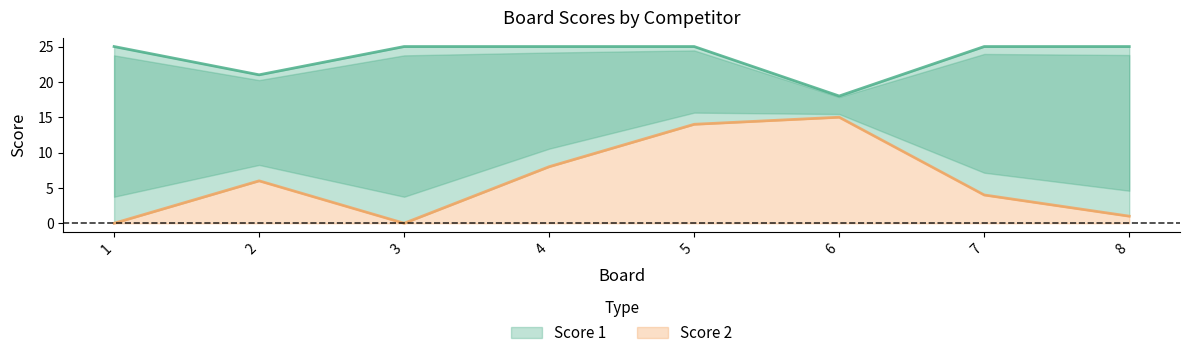

What is the average value of the Score 2 series?

6